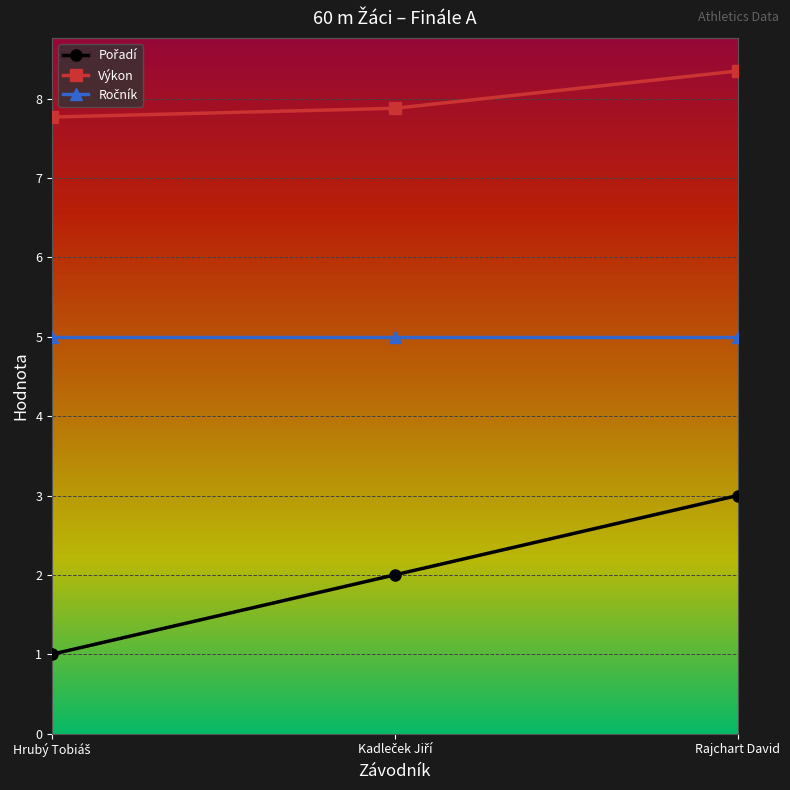

Count the number of categories in the chart.

3